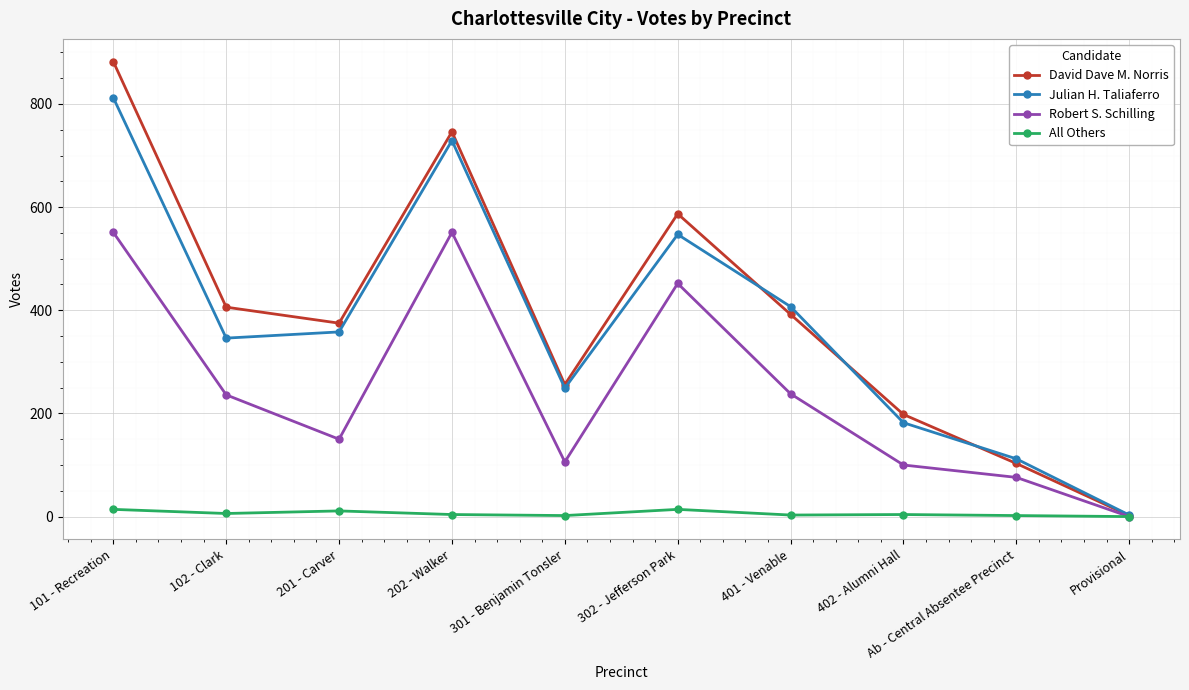

At which category is the sum across all series the highest?

101 - Recreation